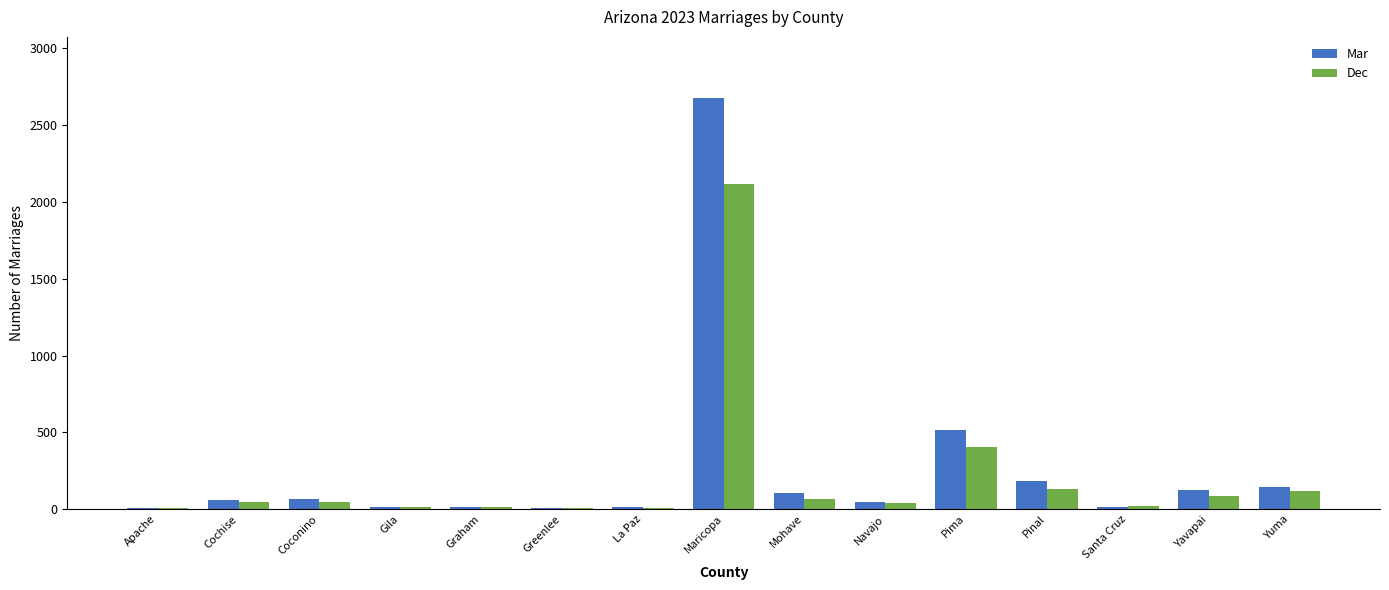

True or false: Dec has a value of 404 at Pima.

True